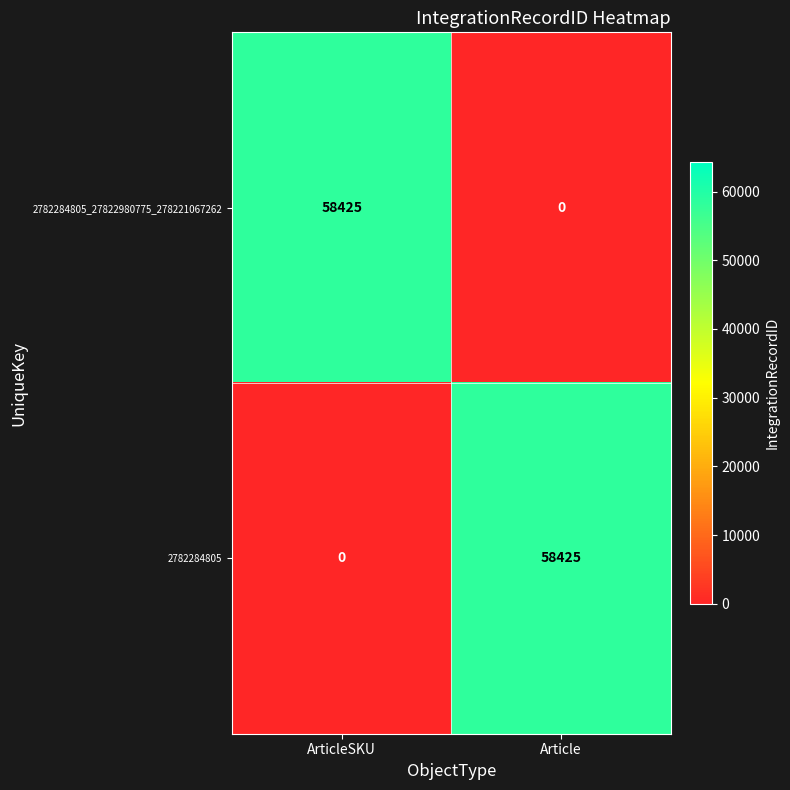

Where is 2782284805 nearest to the value 29212?

ArticleSKU